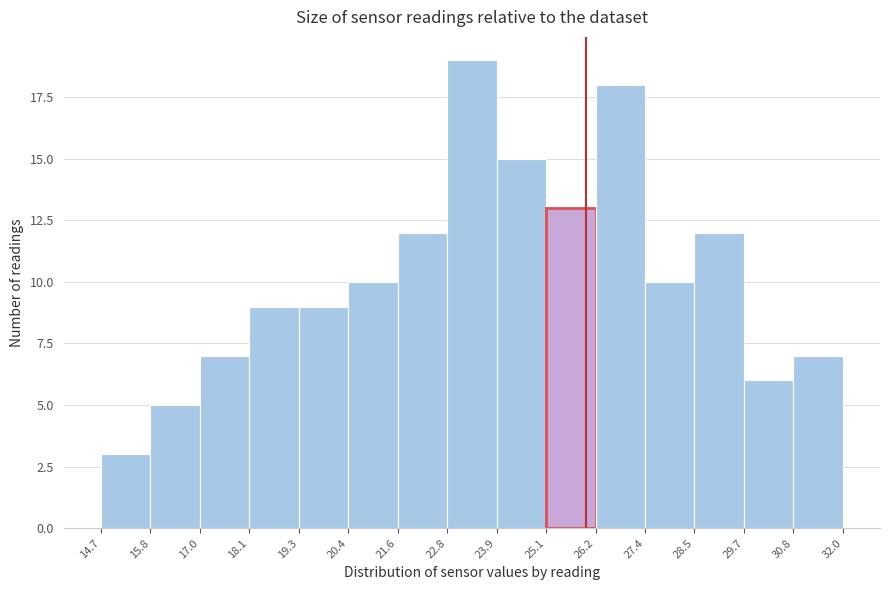

Reading left to right, list every bar in this chart as the range it spans on the x-axis followed by its height. The values are not printed on the chart, so give them approximately, as read against the axis.

14.7 to 15.8: 3
15.8 to 17.0: 5
17.0 to 18.1: 7
18.1 to 19.3: 9
19.3 to 20.4: 9
20.4 to 21.6: 10
21.6 to 22.8: 12
22.8 to 23.9: 19
23.9 to 25.1: 15
25.1 to 26.2: 13
26.2 to 27.4: 18
27.4 to 28.5: 10
28.5 to 29.7: 12
29.7 to 30.8: 6
30.8 to 32.0: 7